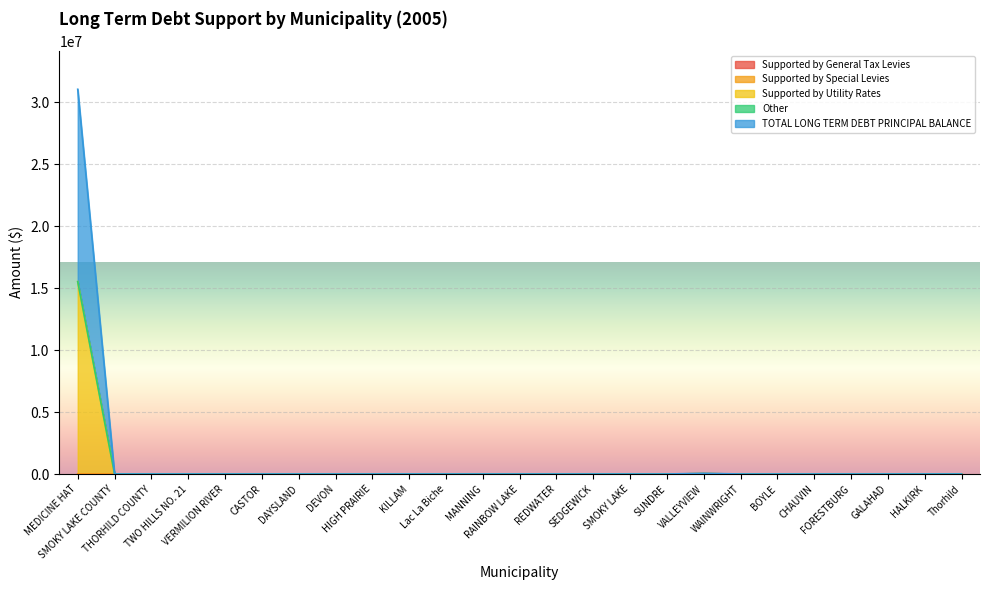

What position from the right is VERMILION RIVER?

21